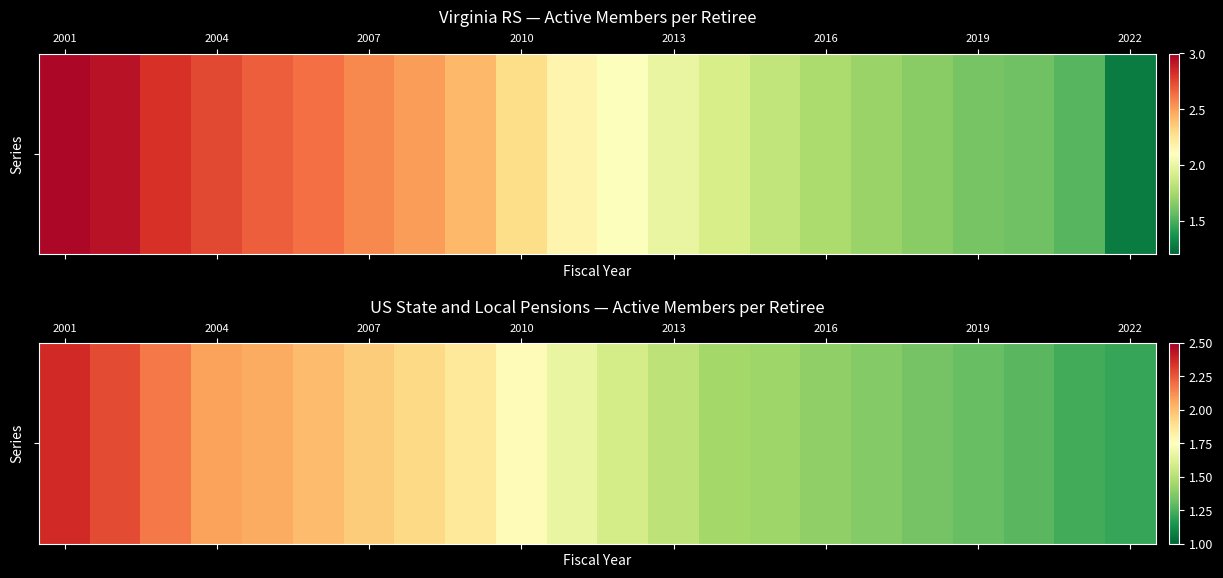

What is the difference between the second highest and second lowest values?

1.1